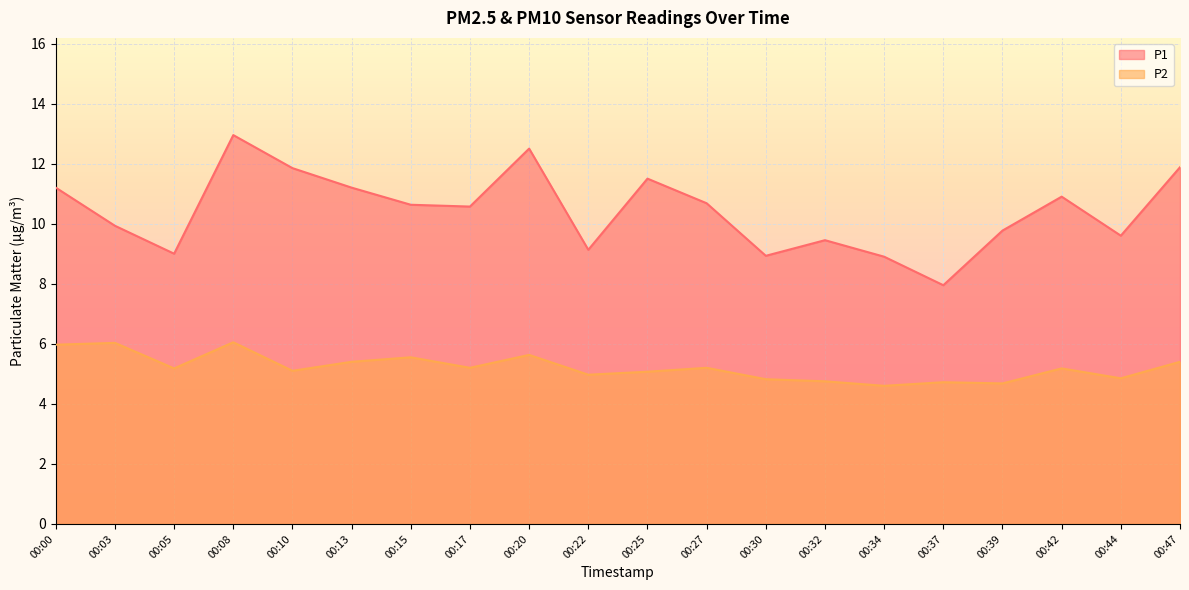

True or false: P2 and P1 cross at least once.

False